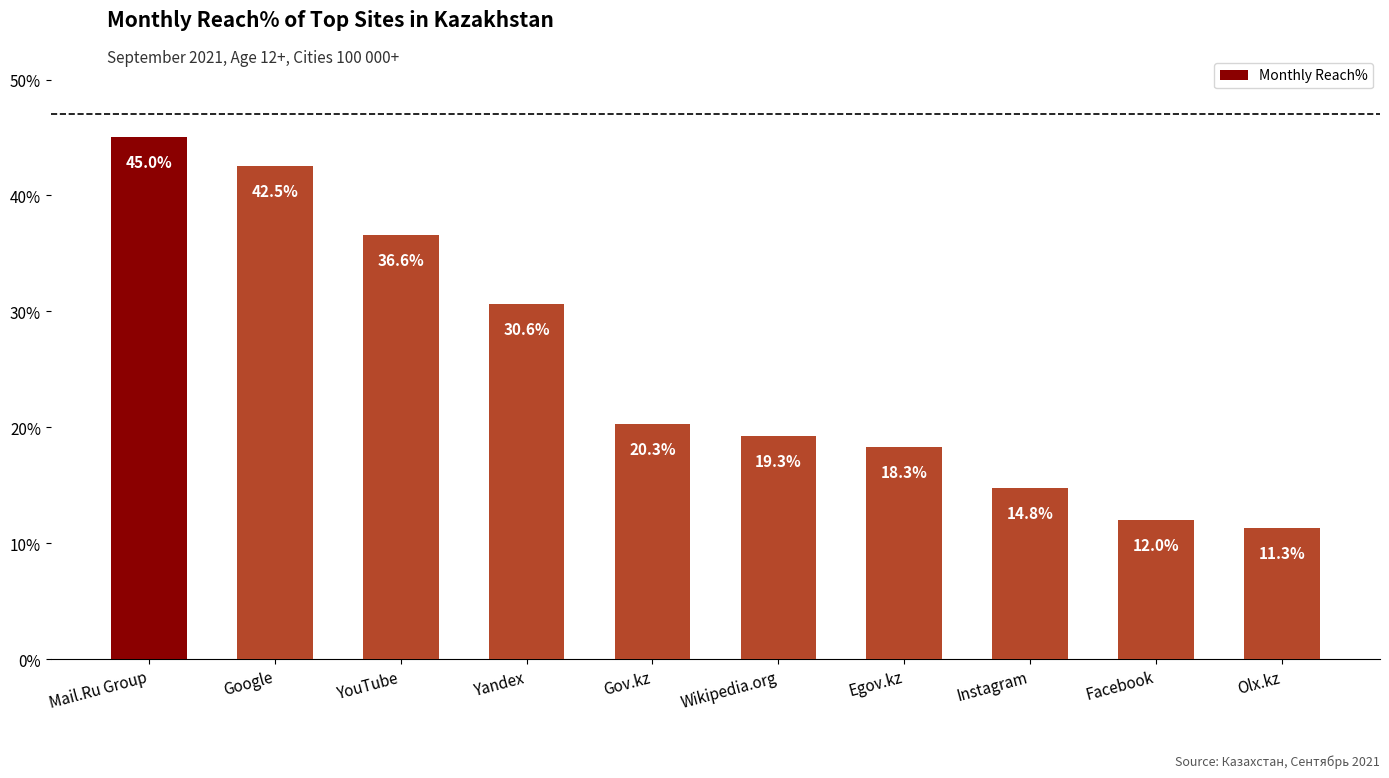

The chart shows a value of 6.0 at Instagram. True or false?

False